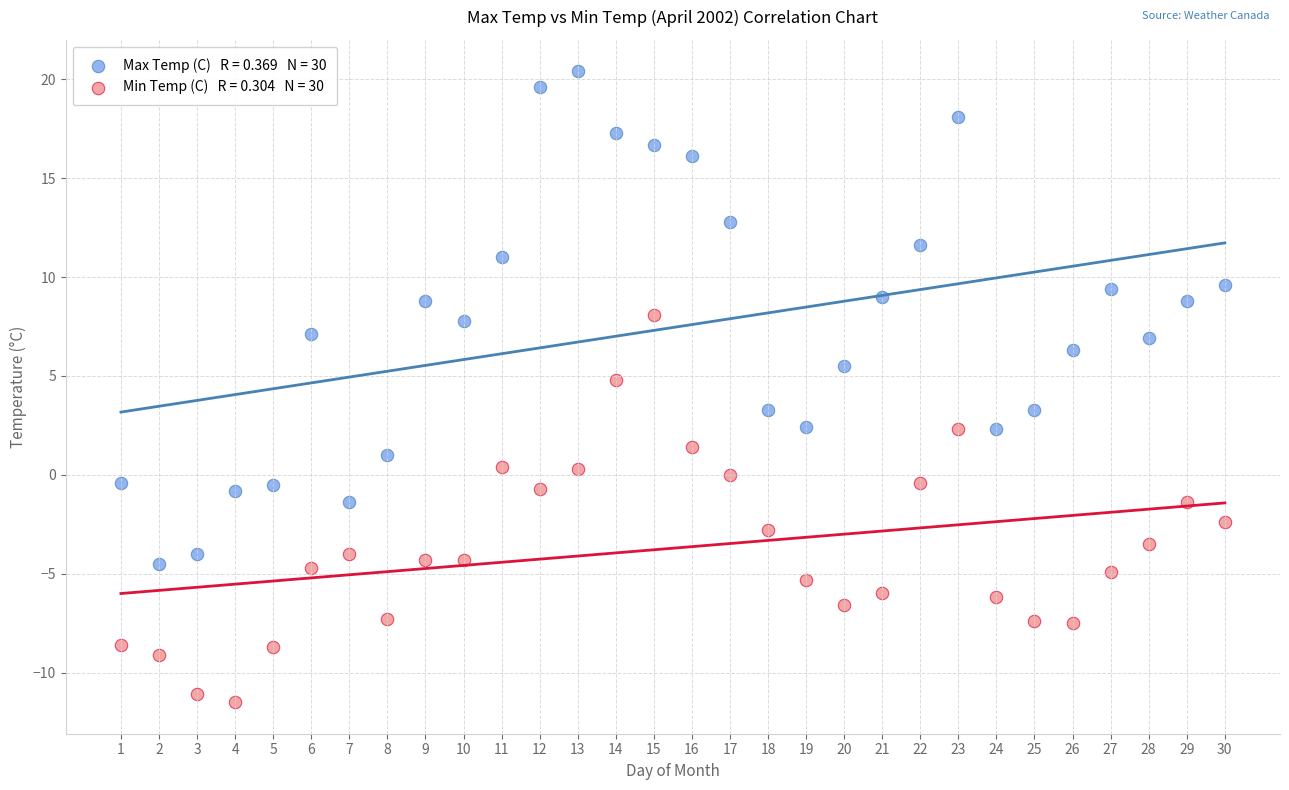

Across all data points, what is the range of Y values (max minus min)?

31.9